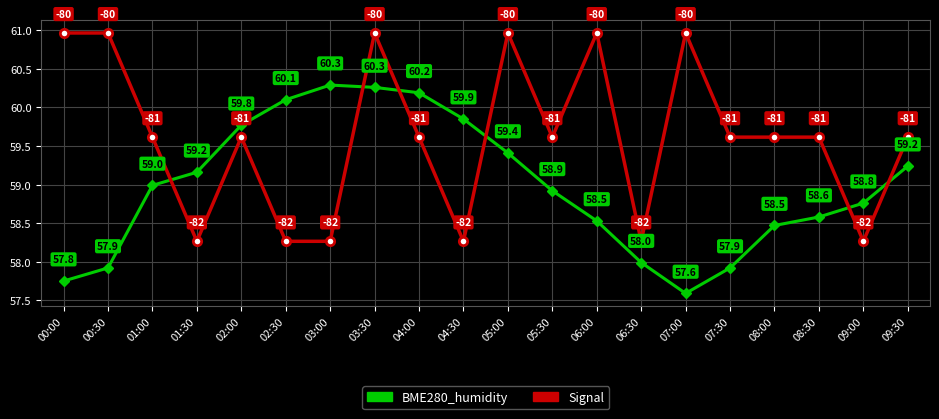

Where does the Signal series first go above 59?

00:00